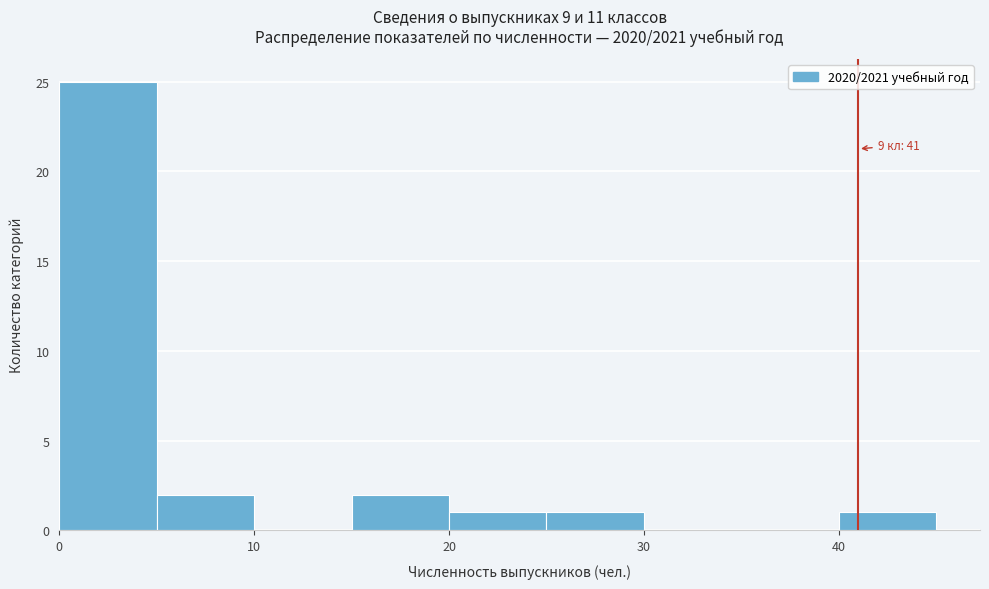

Over which range of the x-axis is the bar tallest?

0 to 5